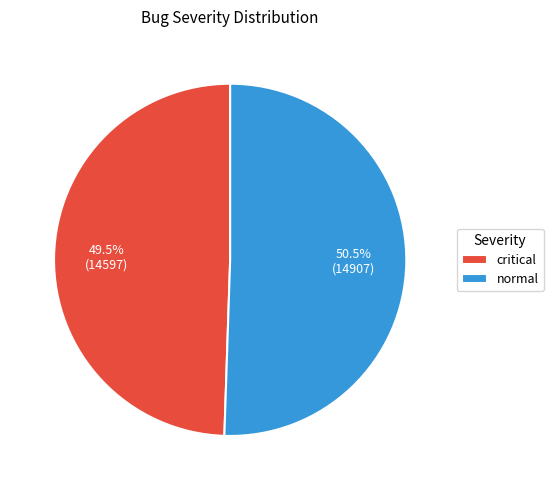

Which has a higher value, critical or normal?

normal